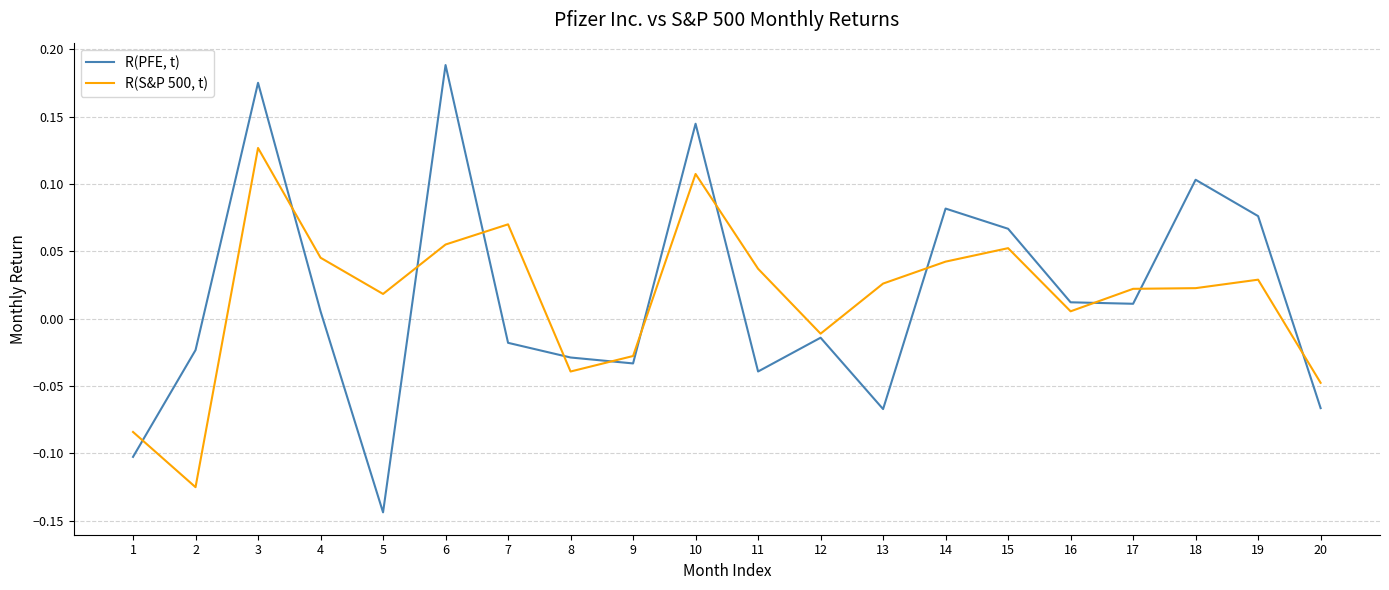

Between 1 and 19, which series saw the biggest shift?

R(PFE, t)